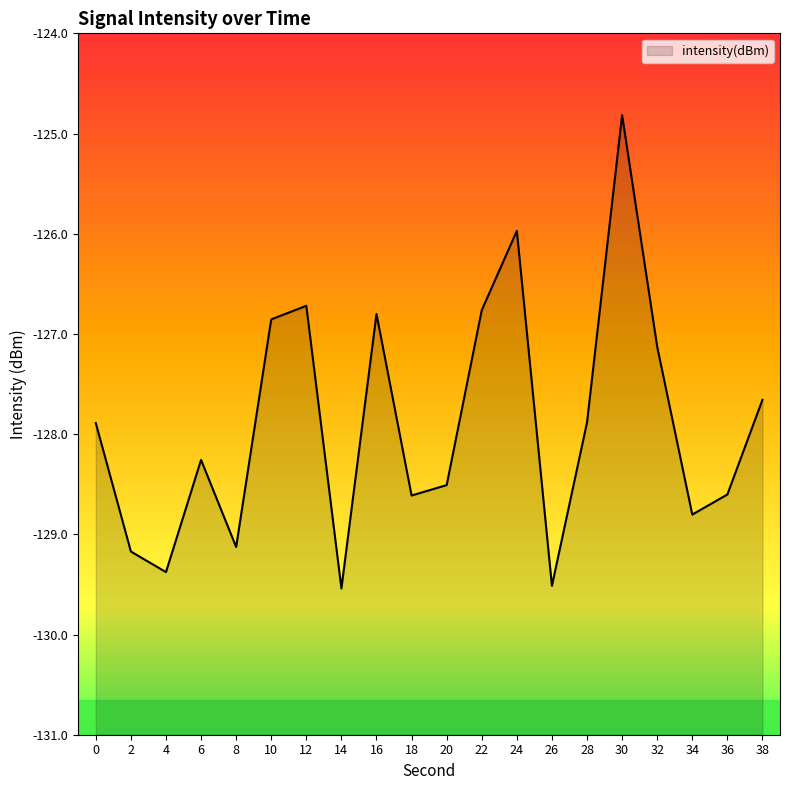

Where is the first local minimum?

4